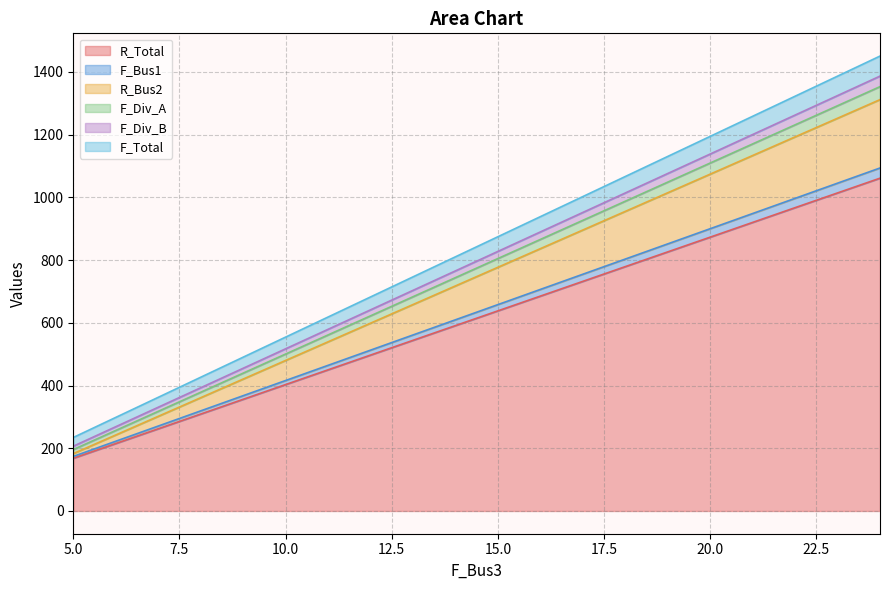

List the labels in order of F_Div_A value, smallest first.

5, 6, 7, 8, 9, 10, 11, 12, 13, 14, 15, 16, 17, 18, 19, 20, 21, 22, 23, 24